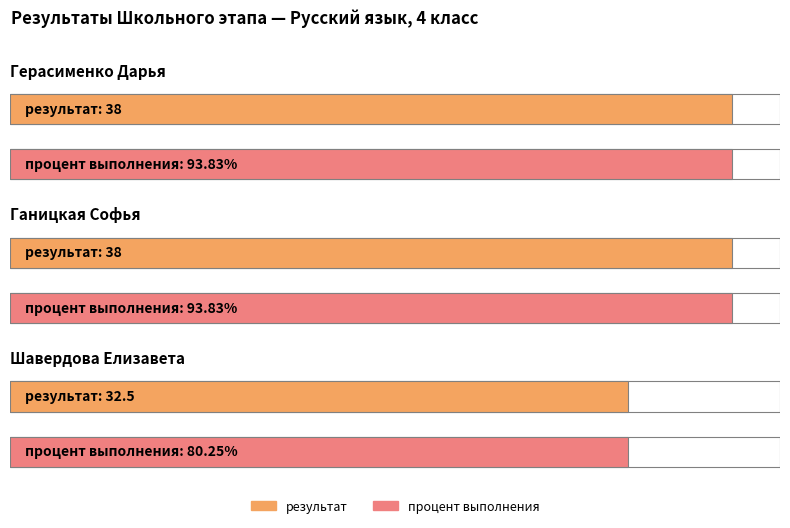

Does the chart contain any negative values?

No